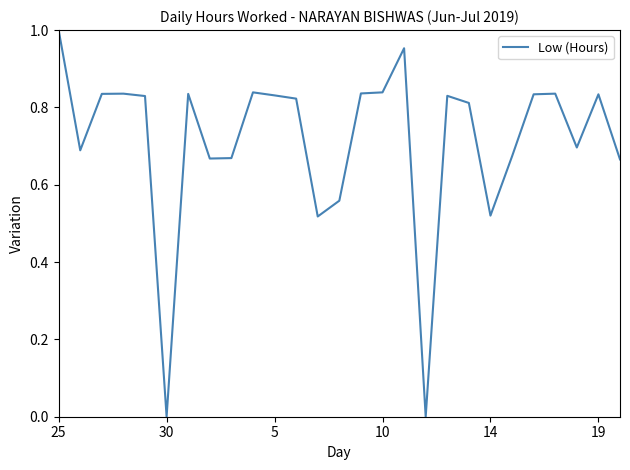

The chart shows a value of 1.2 at 5. True or false?

False